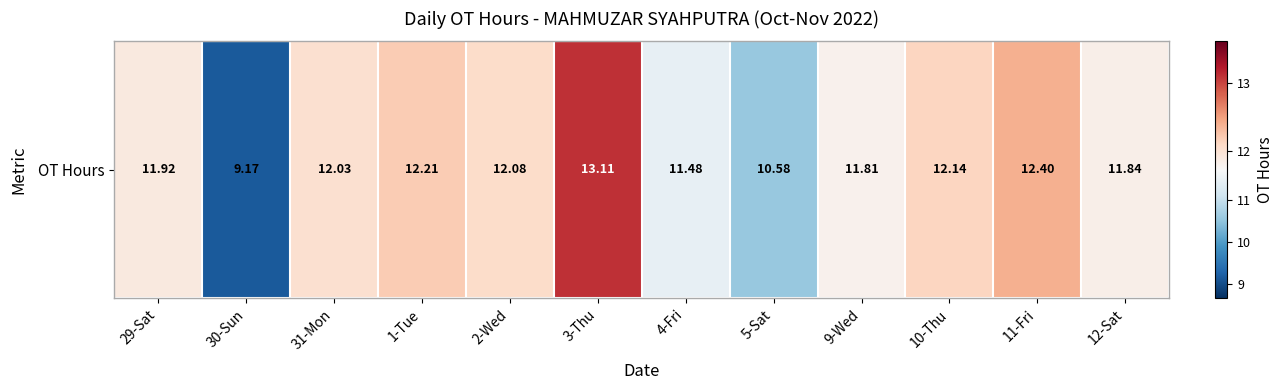

What is the difference between the maximum and second lowest values?

2.5